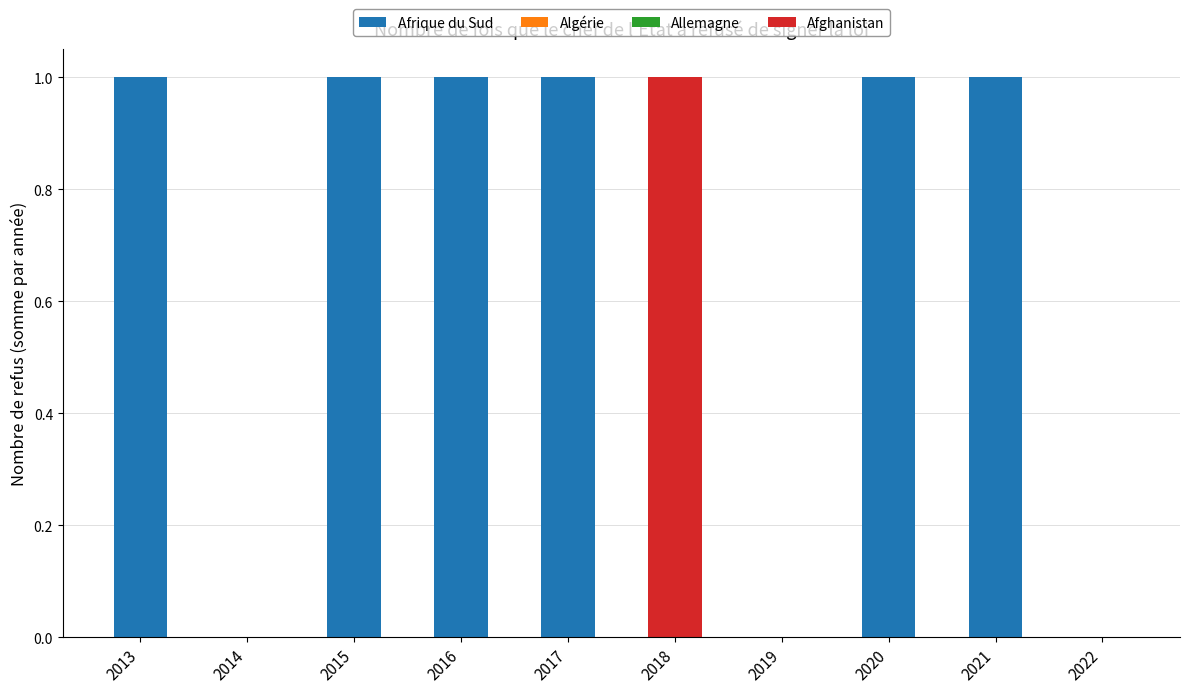

Are the bars grouped side by side (vs. stacked)?

No